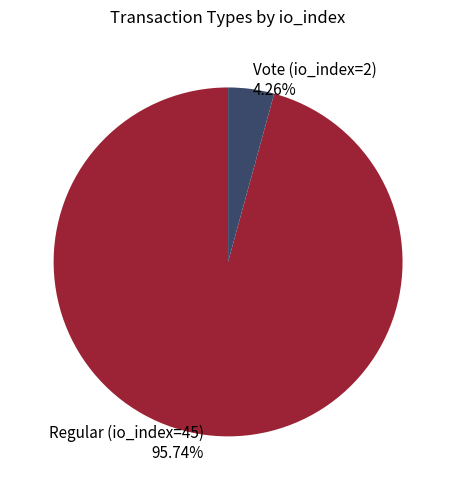

Which slice is the smallest?

Vote (io_index=2)